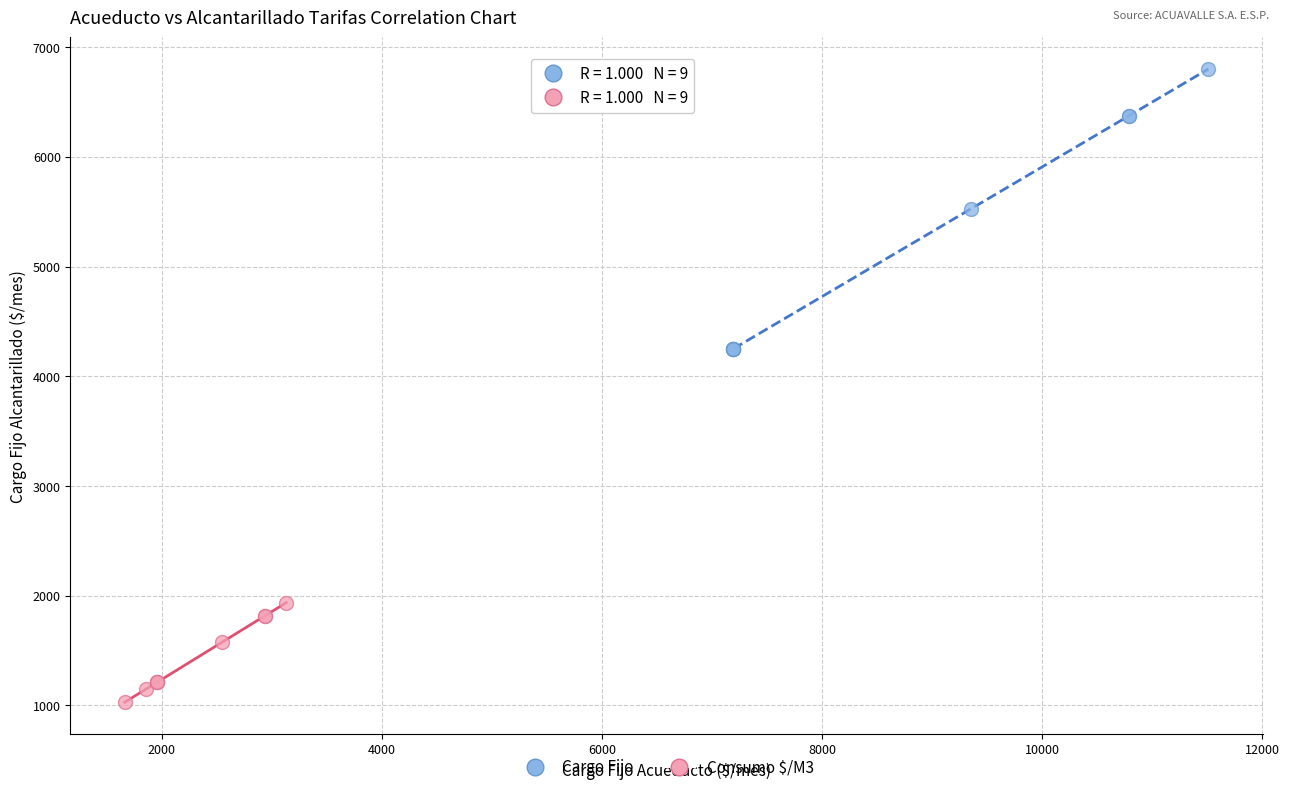

Which series has the widest spread of Y values?

Cargo Fijo